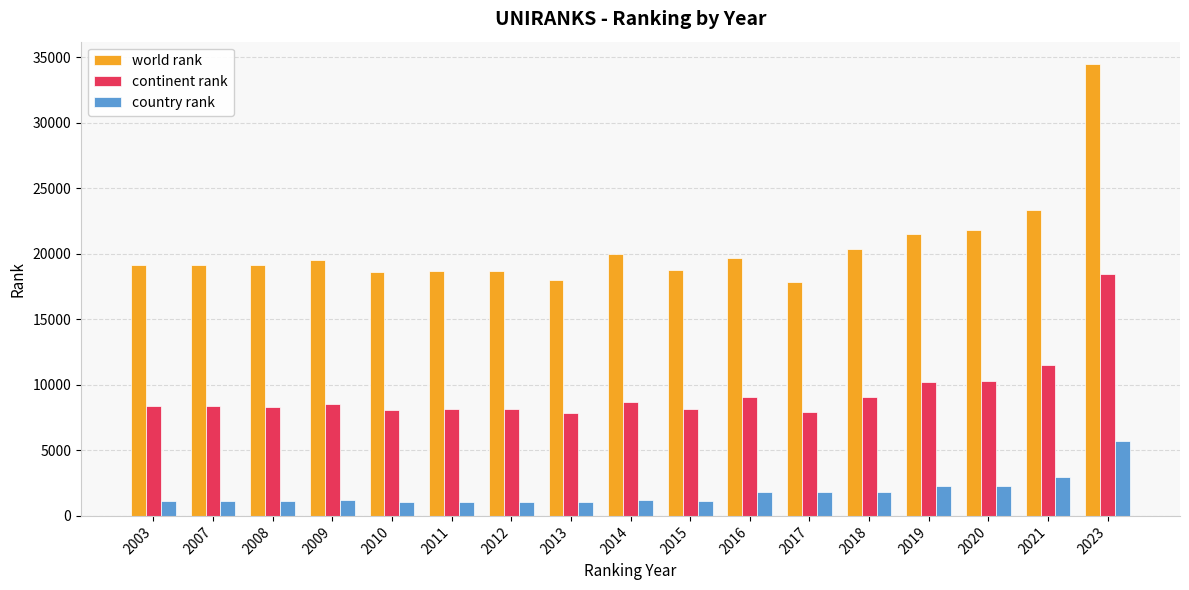

Is it true that country rank equals 671 at 2020?

False